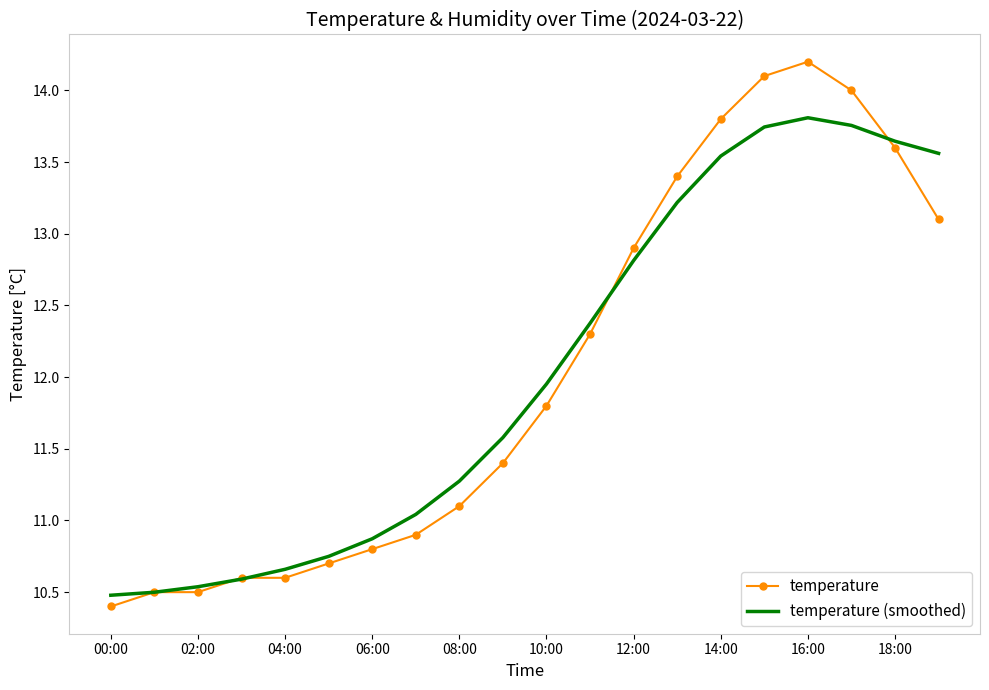

What is the minimum value for temperature (smoothed)?

10.5